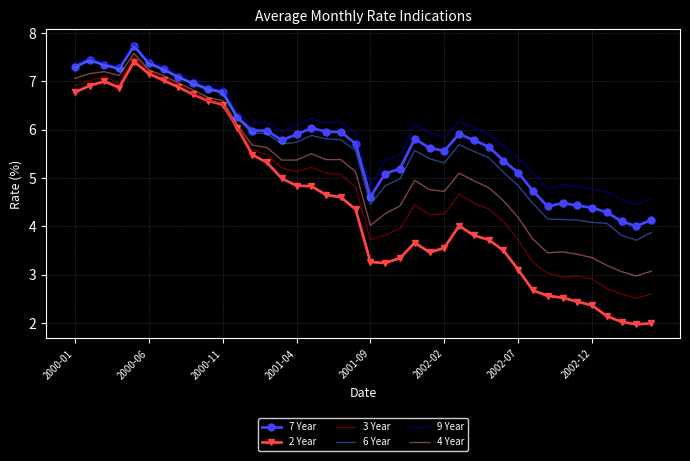

Count the number of categories in the chart.

40